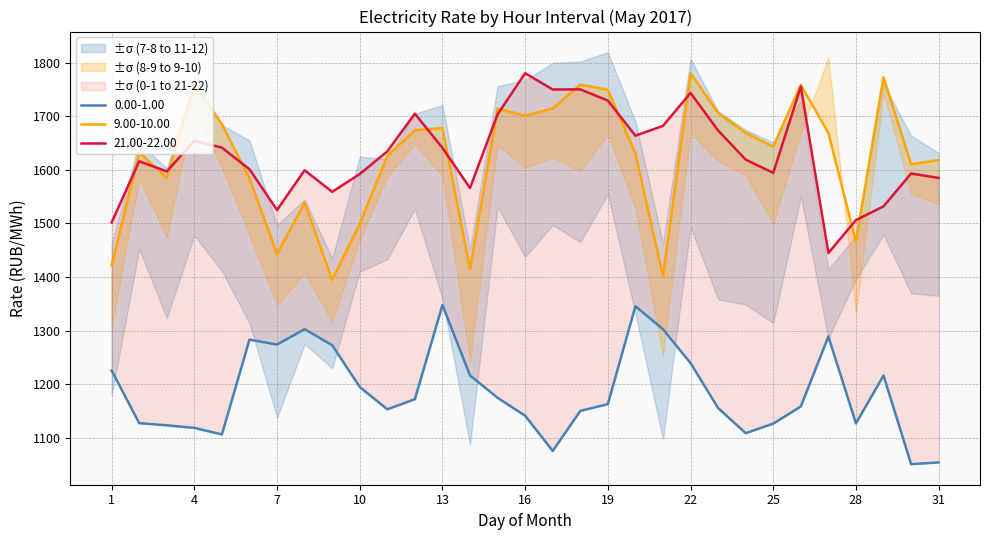

The value of 9.00-10.00 at 13 is 1678.0. True or false?

True